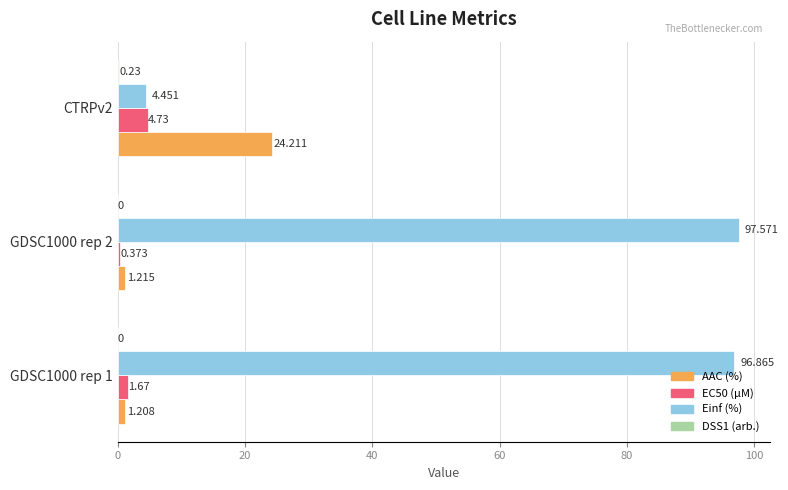

How many data points in EC50 (µM) are above 1?

2